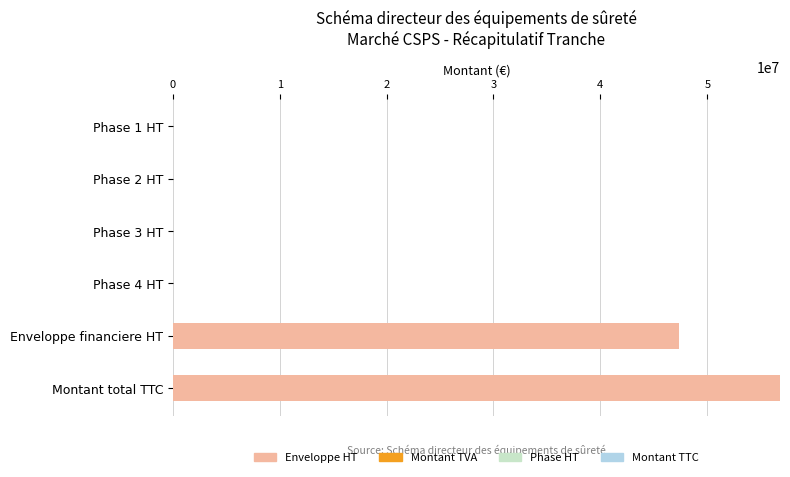

Which has a higher value, Phase 1 HT or Enveloppe financiere HT?

Enveloppe financiere HT